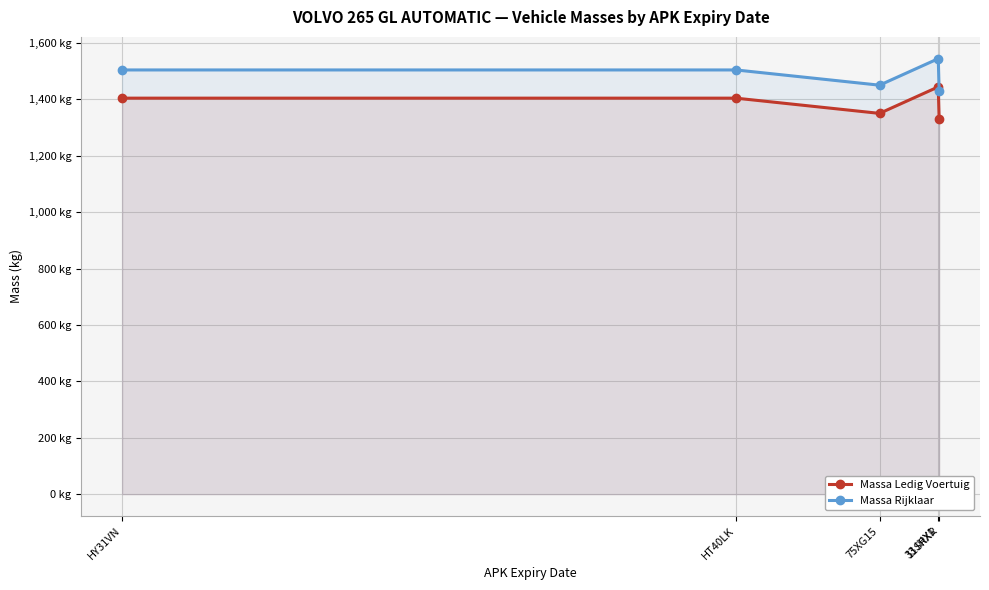

How many data points in Massa Rijklaar are less than 1504?

2